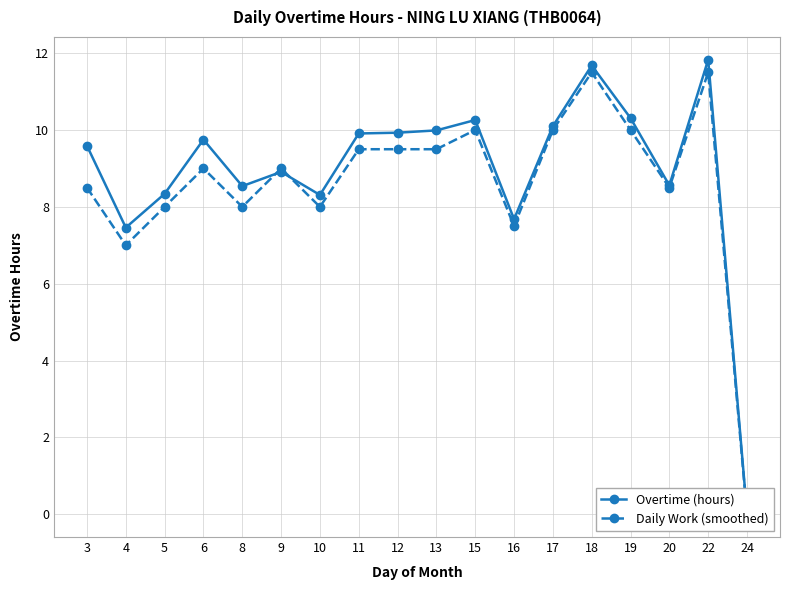

At how many categories does at least one series exceed 4?

17